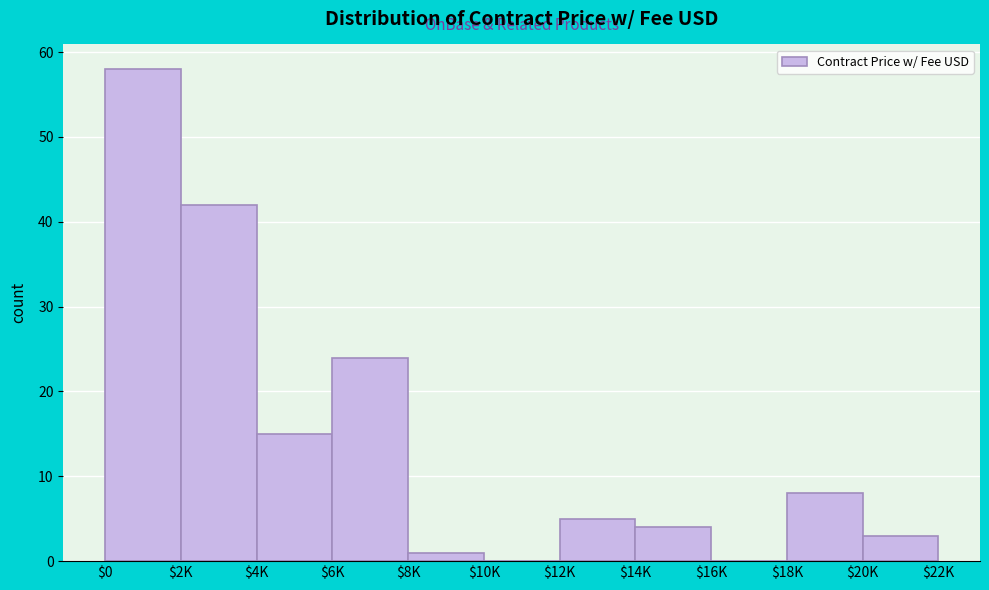

What is the sum of all values?

160